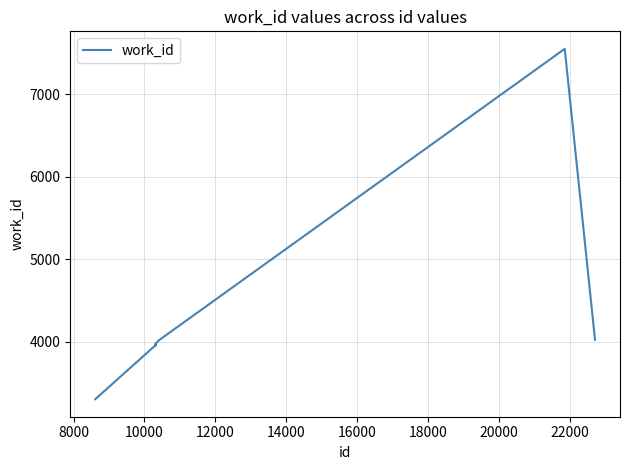

What is the difference between the maximum and minimum values?

4244